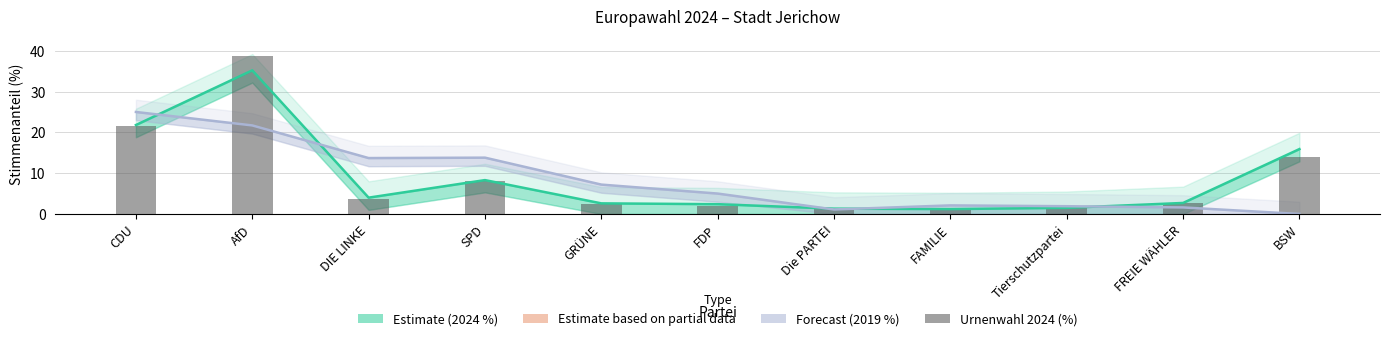

Rank the categories by value from highest to lowest.

AfD, CDU, BSW, SPD, DIE LINKE, FREIE WÄHLER, GRÜNE, FDP, Tierschutzpartei, Die PARTEI, FAMILIE